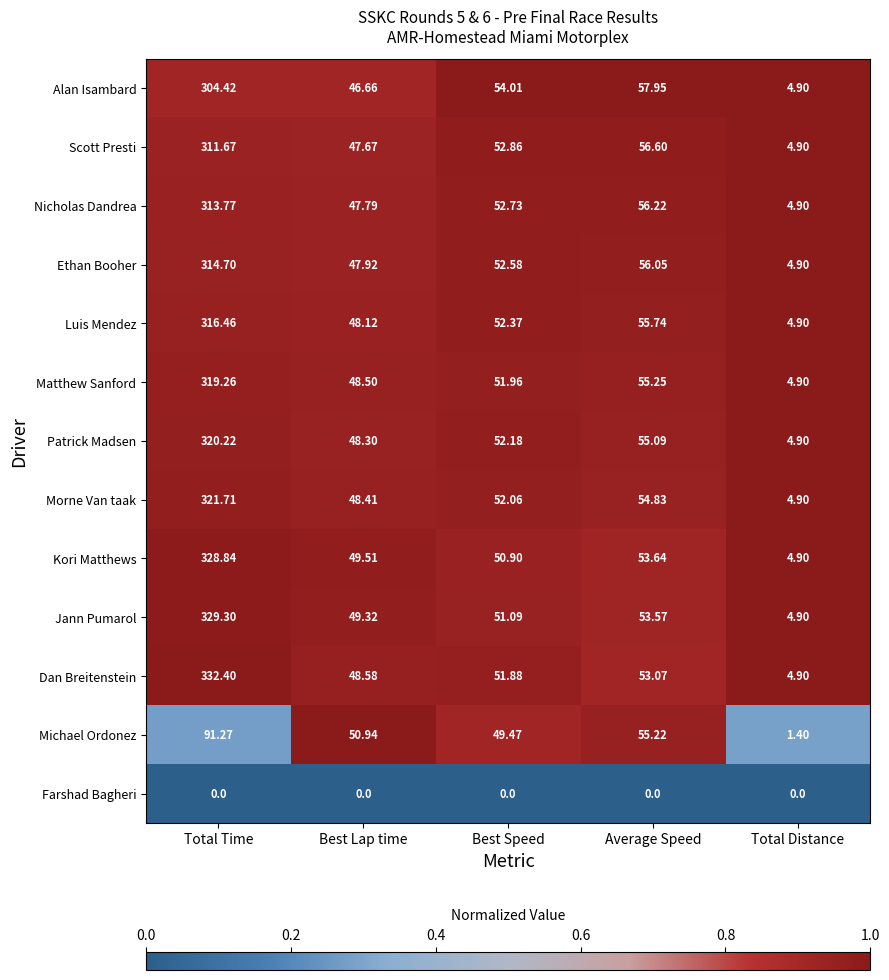

At which category is the sum across all series the highest?

Total Time